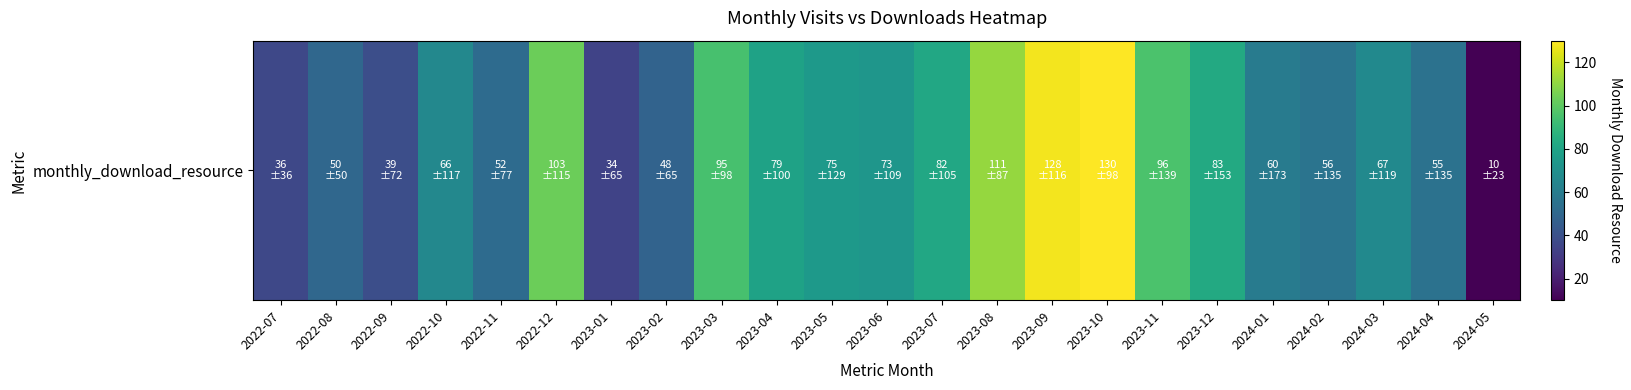

What is the maximum value shown in the chart?

130